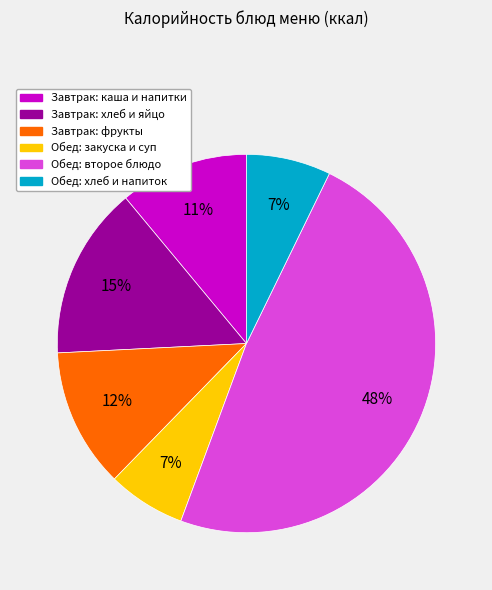

Between Завтрак: хлеб и яйцо and Завтрак: каша и напитки, which is larger?

Завтрак: хлеб и яйцо